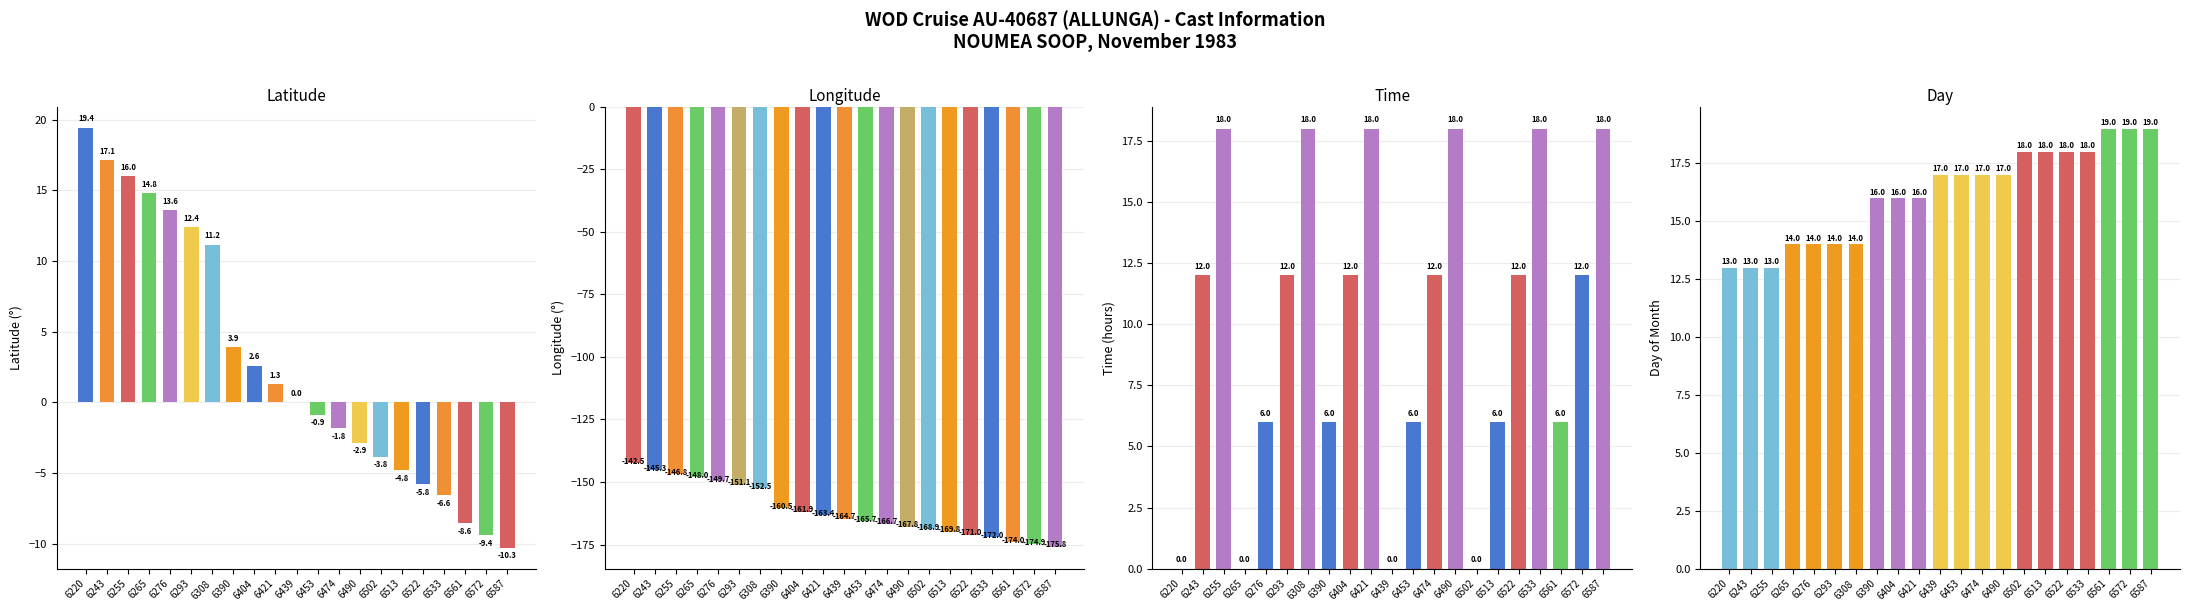

Reading right to left, transcribe all the data shown in this chart.

Latitude: -10.3	-9.4	-8.6	-6.6	-5.8	-4.8	-3.8	-2.9	-1.8	-0.9	0.0	1.3	2.6	3.9	11.2	12.4	13.6	14.8	16.0	17.1	19.4
Longitude: -175.8	-174.9	-174.0	-172.0	-171.0	-169.8	-168.9	-167.8	-166.7	-165.7	-164.7	-163.4	-161.9	-160.5	-152.5	-151.1	-149.7	-148.0	-146.8	-145.3	-142.5
Time: 18.0	12.0	6.0	18.0	12.0	6.0	0.0	18.0	12.0	6.0	0.0	18.0	12.0	6.0	18.0	12.0	6.0	0.0	18.0	12.0	0.0
Day: 19.0	19.0	19.0	18.0	18.0	18.0	18.0	17.0	17.0	17.0	17.0	16.0	16.0	16.0	14.0	14.0	14.0	14.0	13.0	13.0	13.0